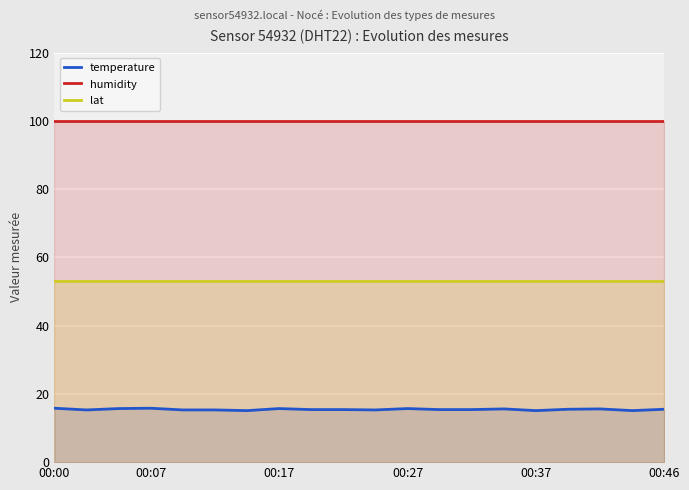

Rank the series at 00:27 from highest to lowest value.

humidity, lat, temperature